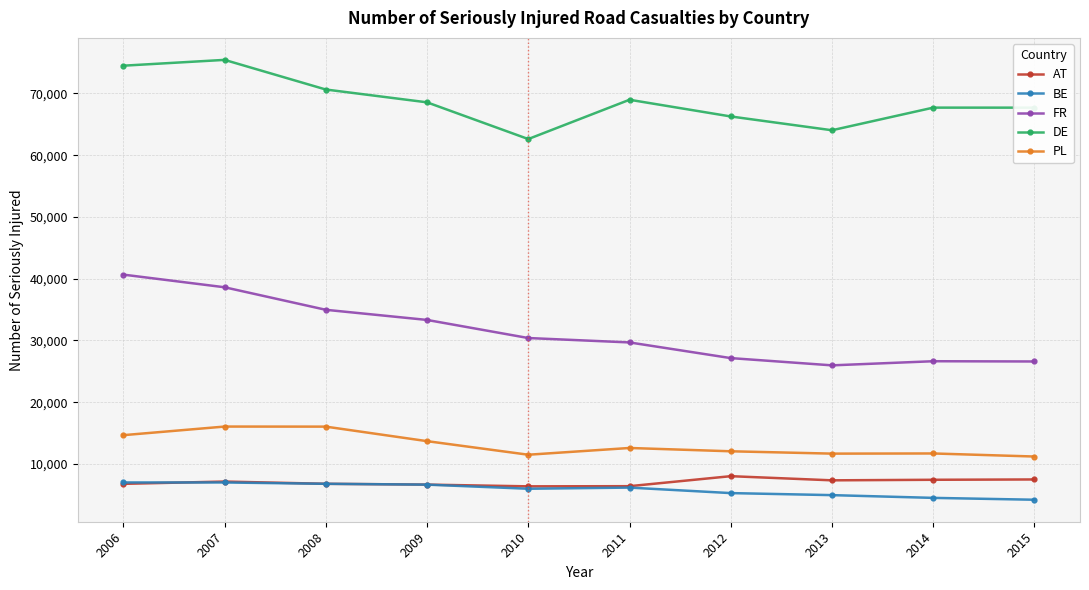

True or false: FR and AT intersect in this chart.

False